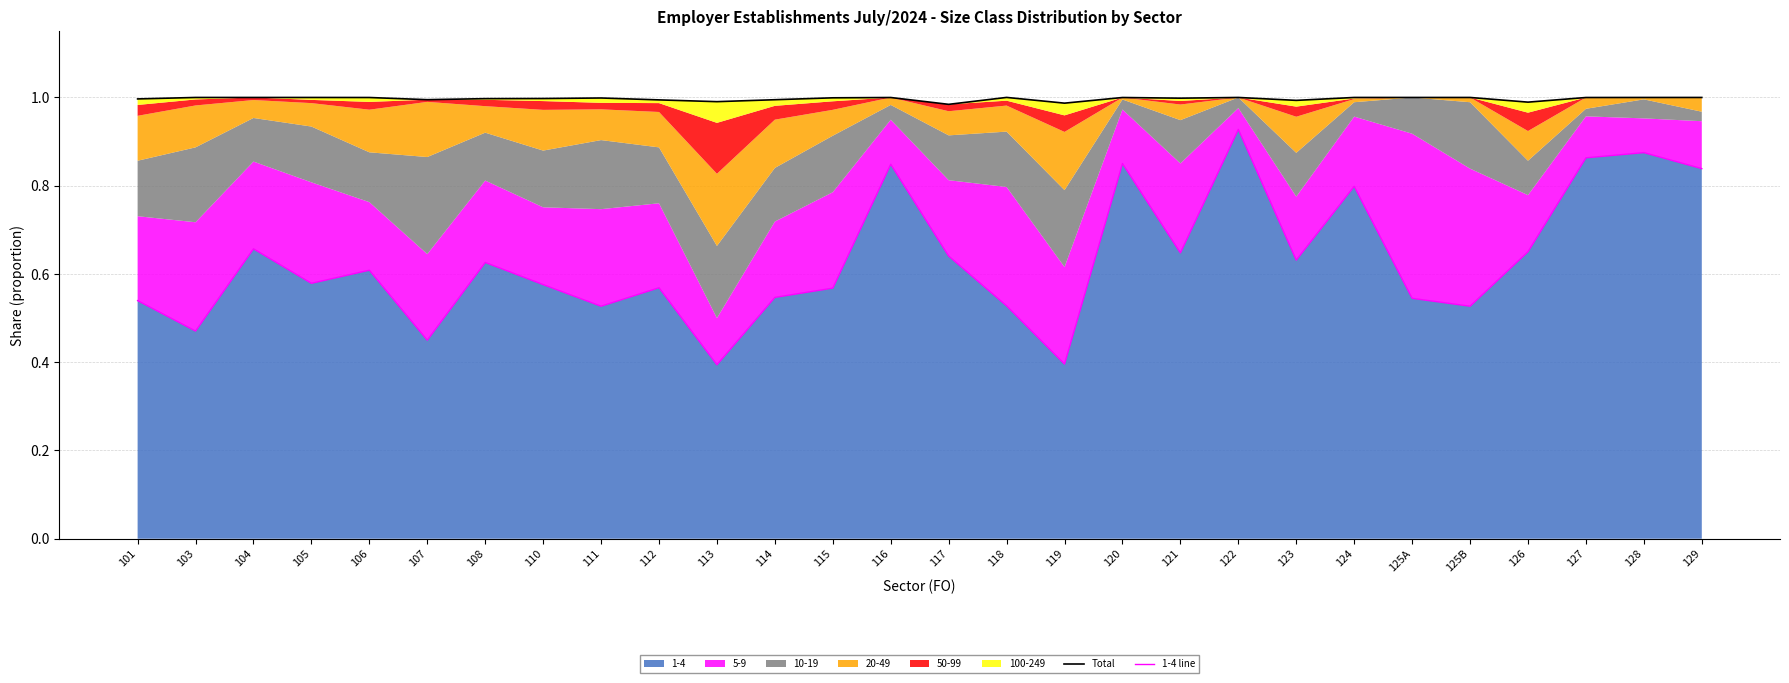

What is the sum of all 1-4 line values?

17.7